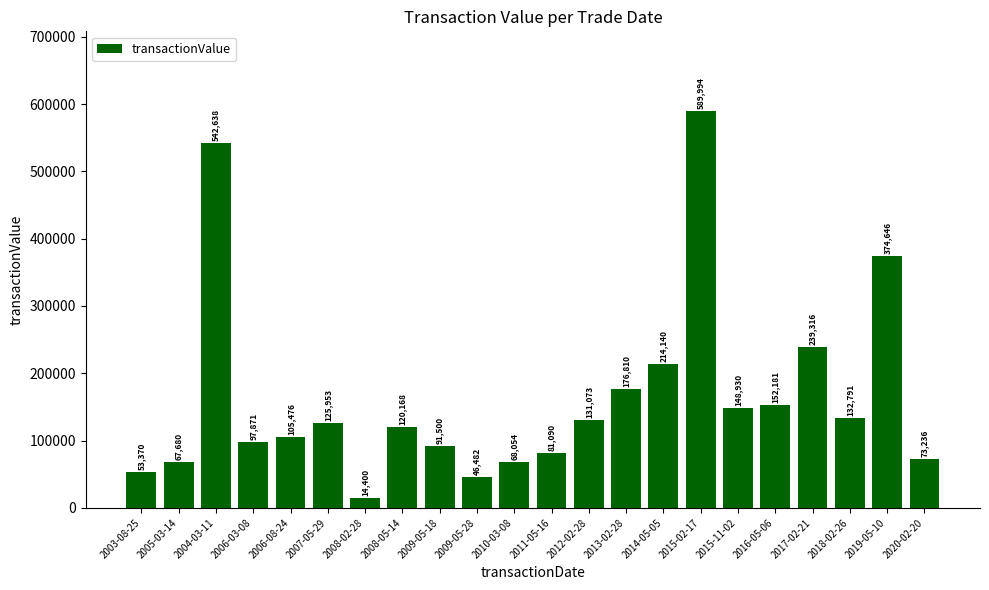

How many series are shown in this chart?

1